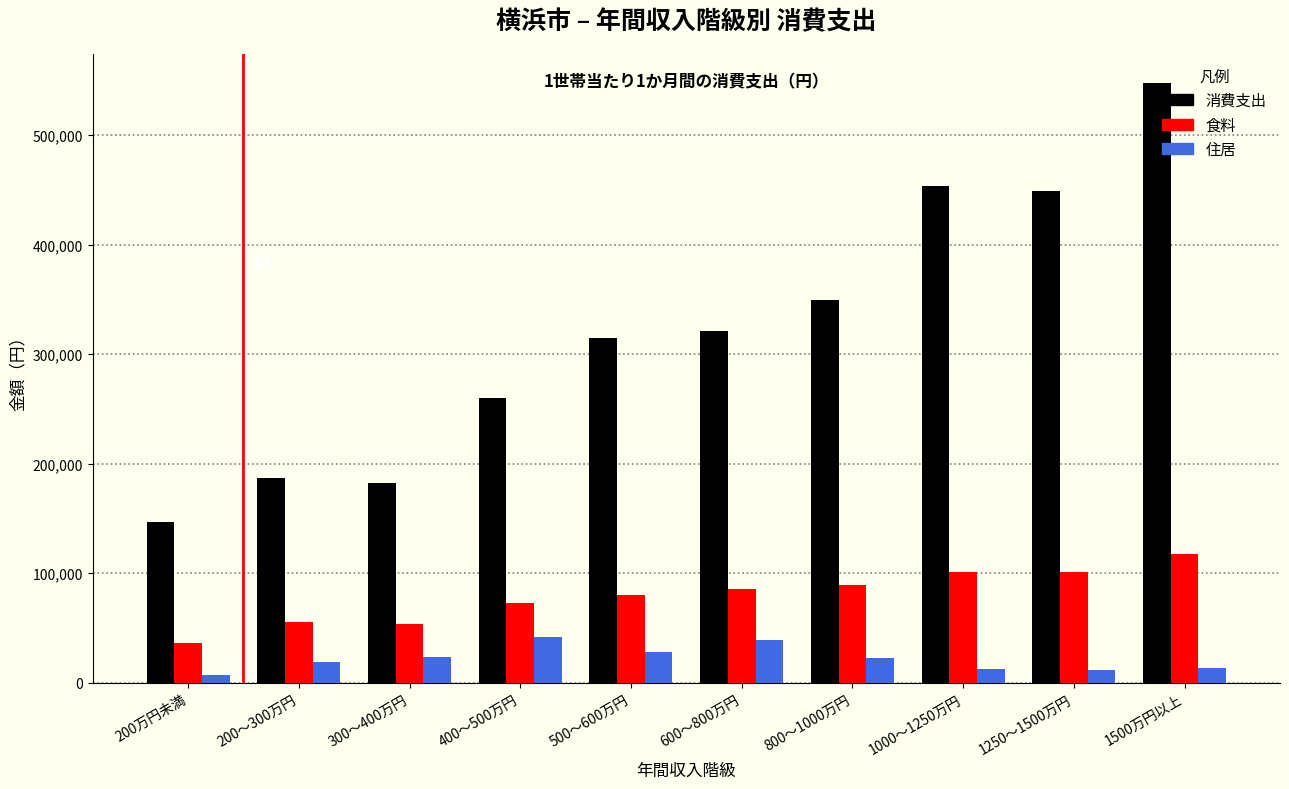

The value of 住居 at 300～400万円 is 23780. True or false?

True